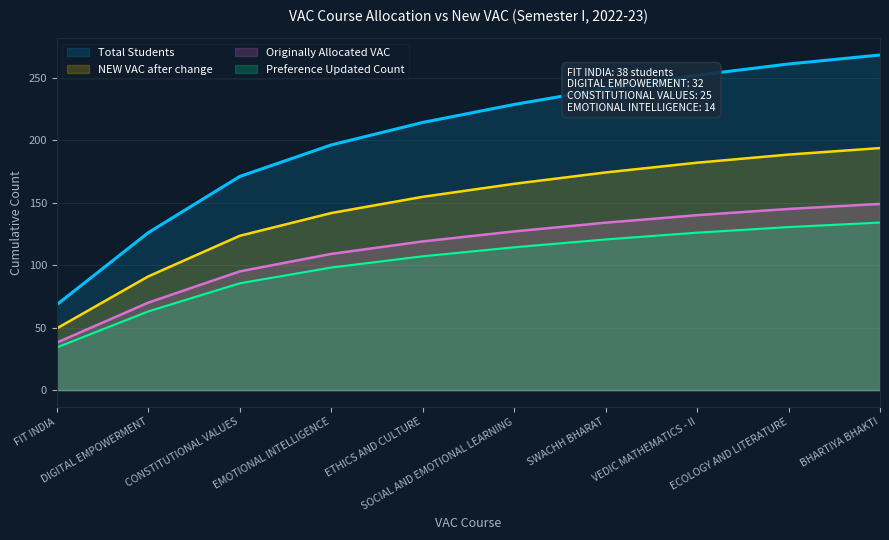

Which series has the largest range (max minus min)?

Total Students